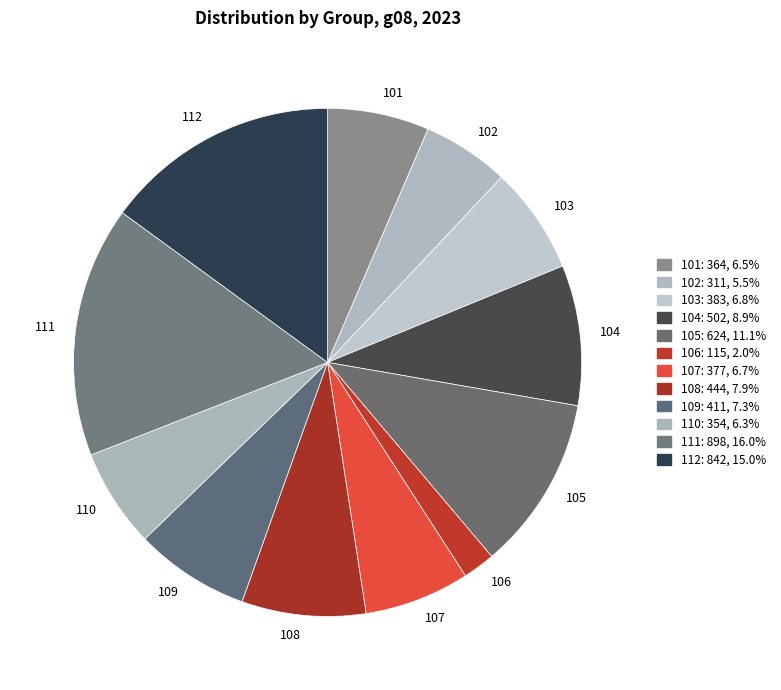

Is it true that 110 is 17% of the pie?

False